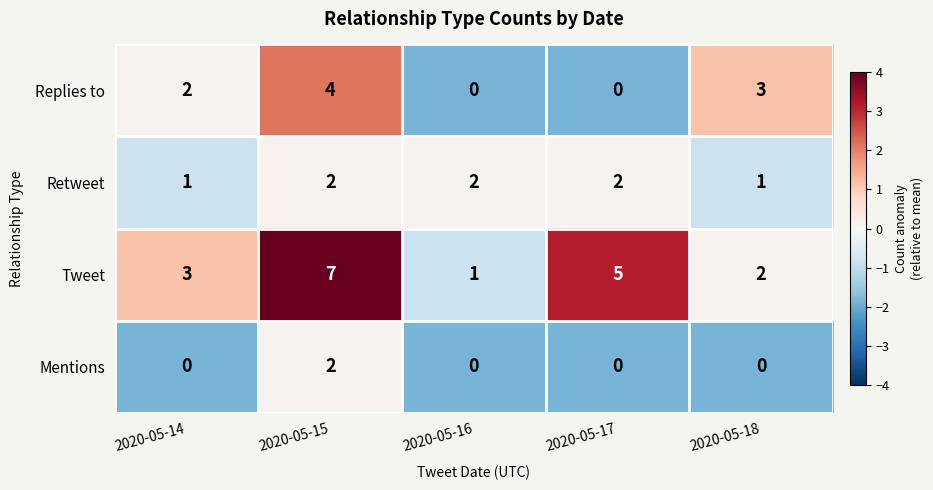

Reading left to right, transcribe all the data shown in this chart.

Replies to: 2	4	0	0	3
Retweet: 1	2	2	2	1
Tweet: 3	7	1	5	2
Mentions: 0	2	0	0	0